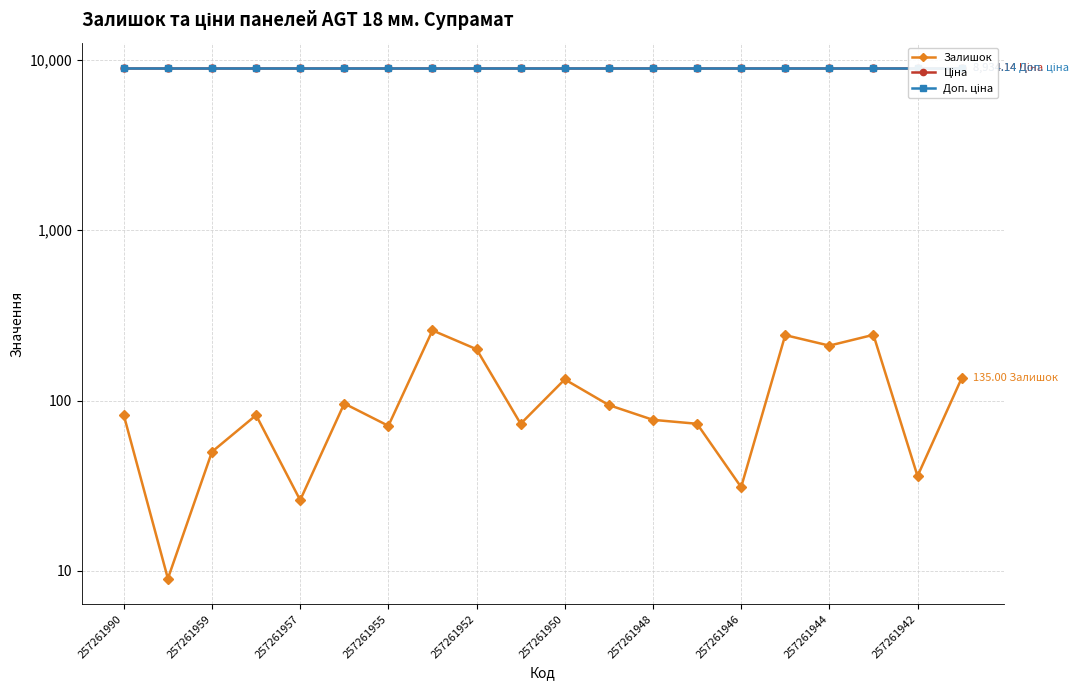

What is the value of the Залишок point at the 8th from the left?

258.0